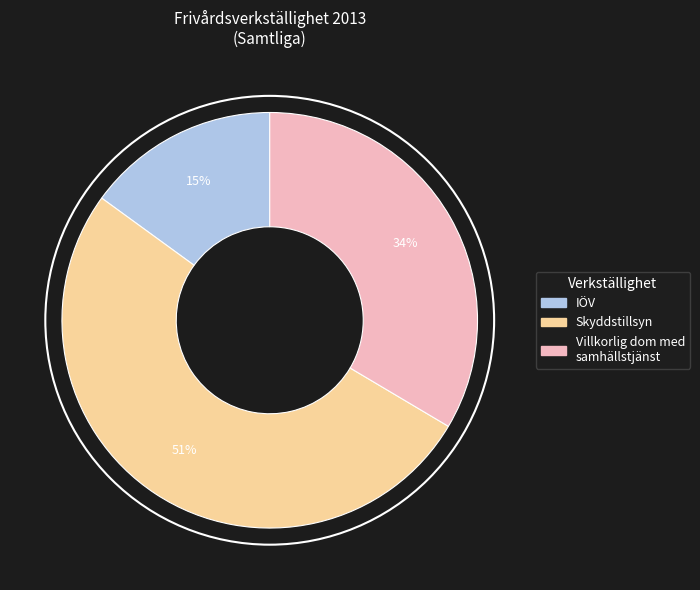

To the nearest percent, what is the average slice percentage?

33%